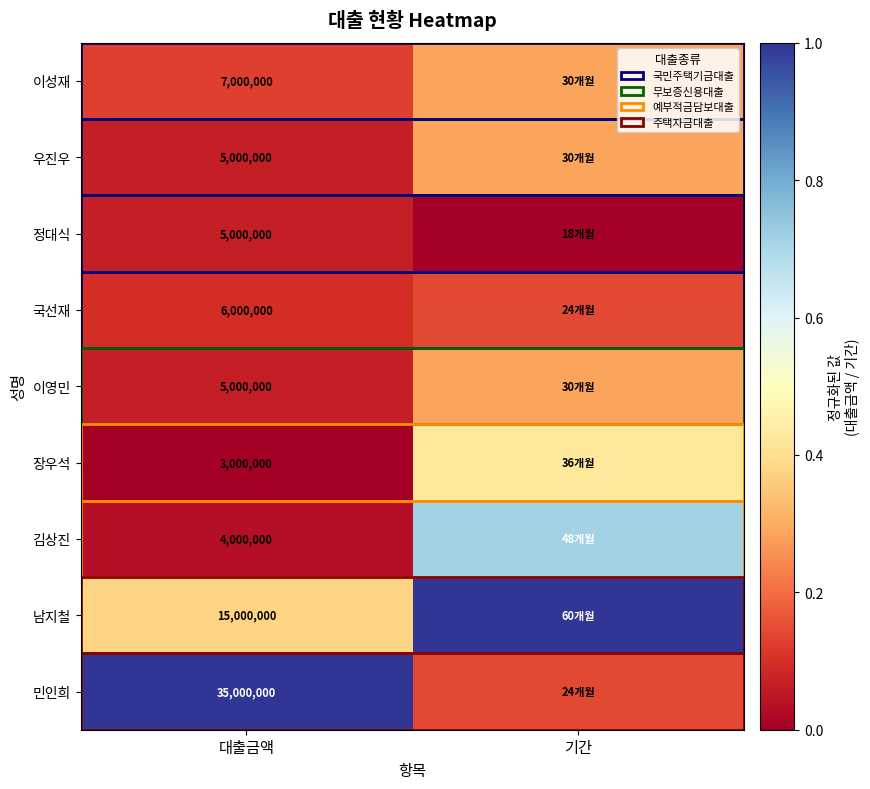

The 이영민 series shows 0.0 at 대출금액. True or false?

False